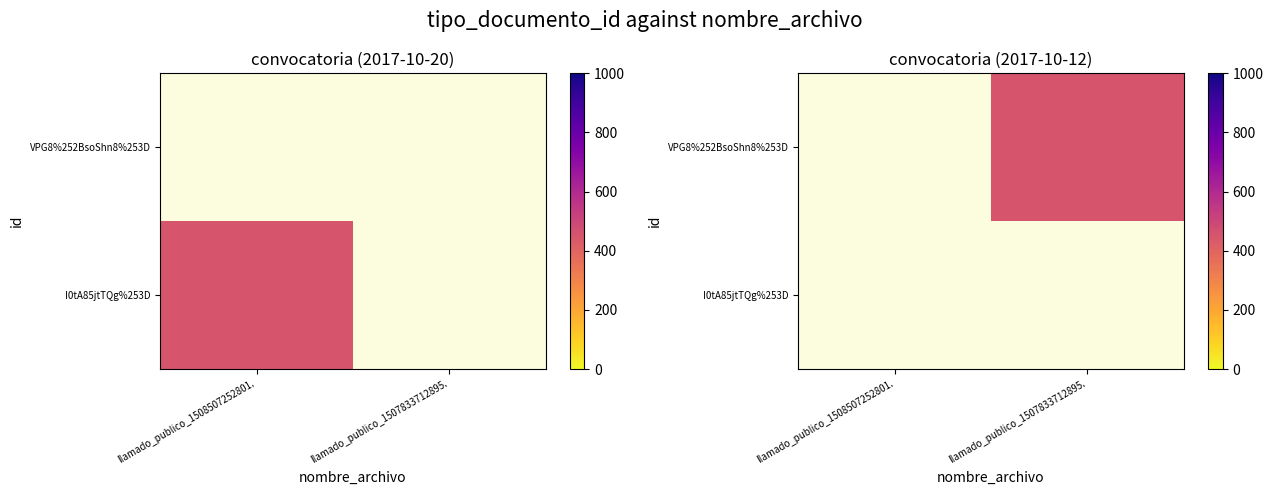

Which category has the highest value in the I0tA85jtTQg%253D series?

llamado_publico_1508507252801.